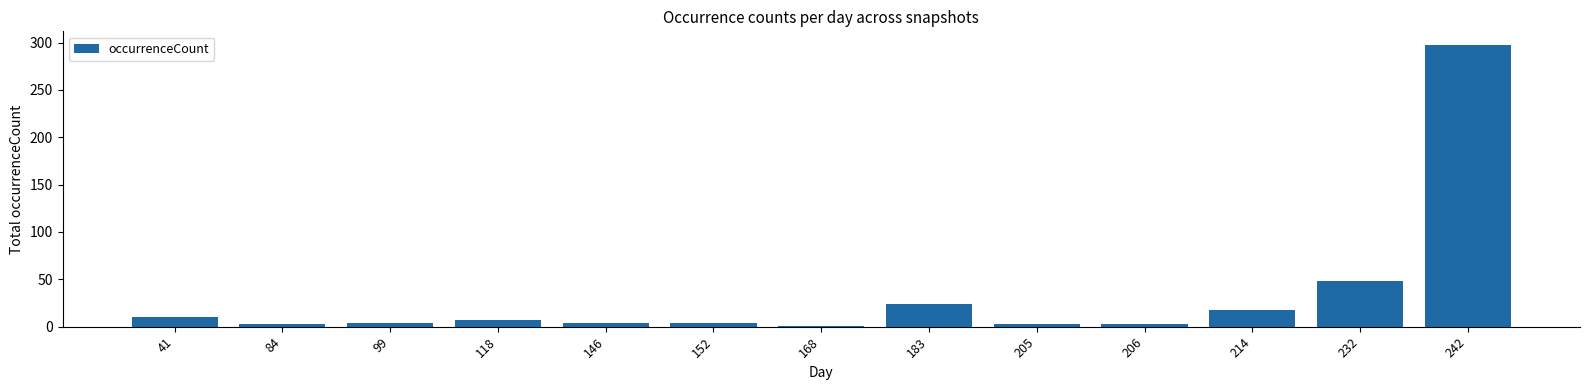

What is the maximum value shown in the chart?

297